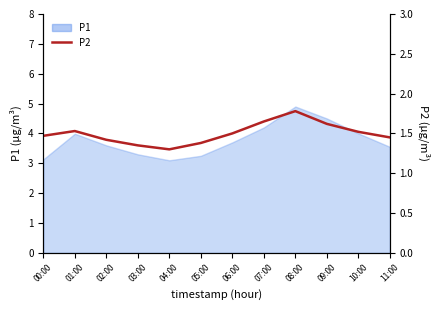

What is the average value?

1.5